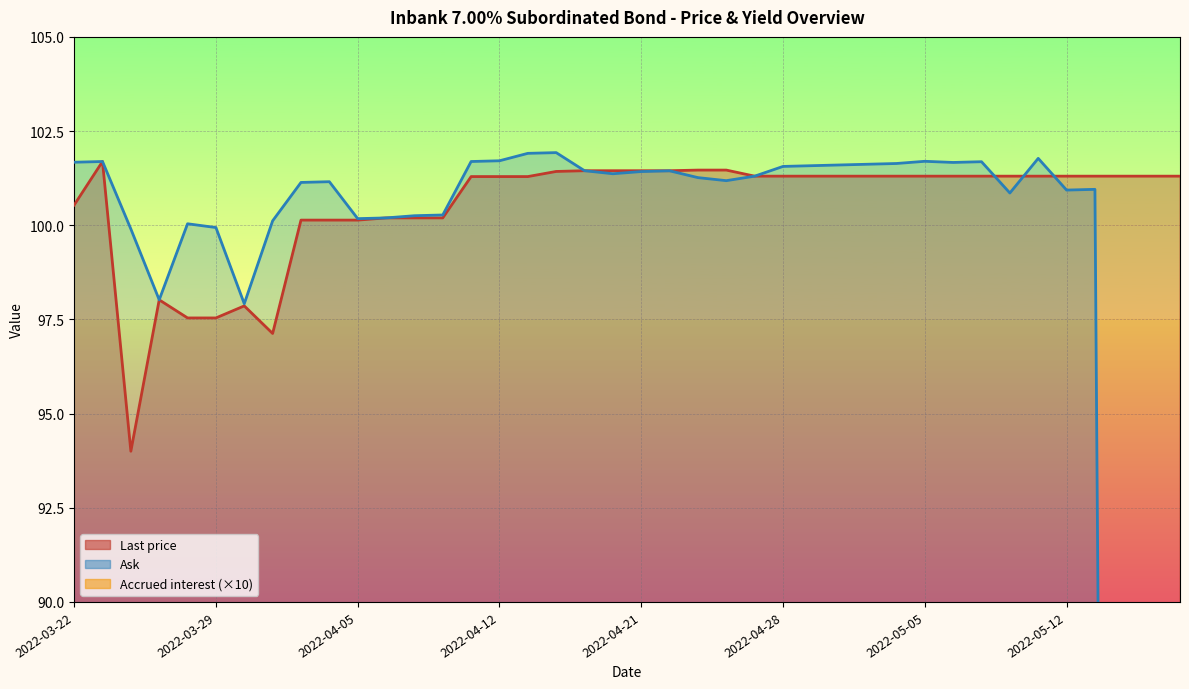

The value of Last price at 2022-03-22 is 100.5. True or false?

True